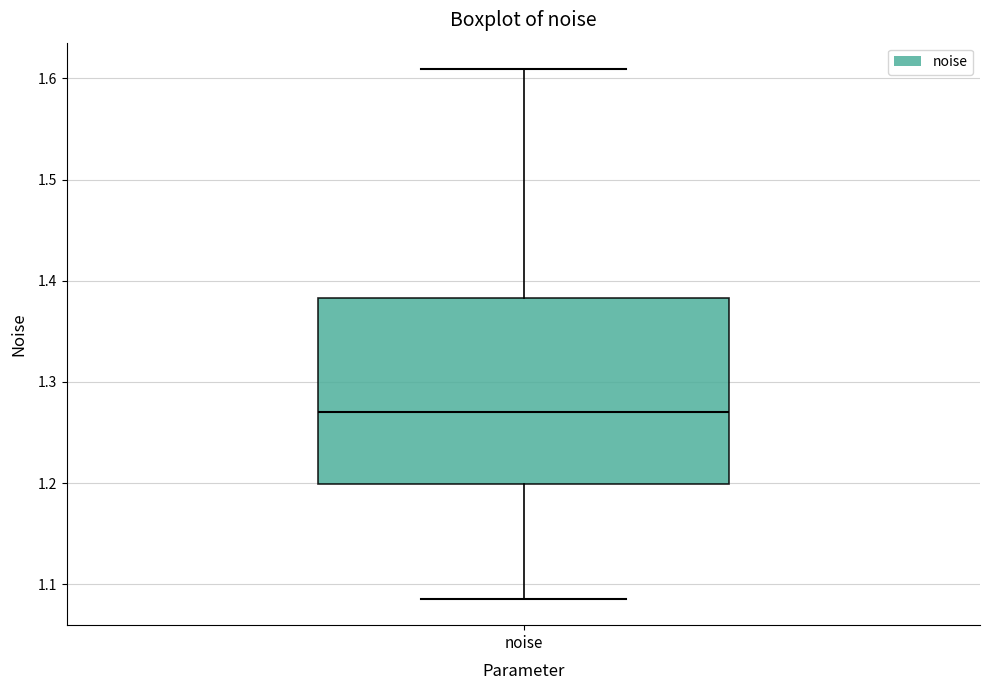

Where is the upper edge of the box for noise on the y-axis? The values are not printed on the chart, so give them approximately, as read against the axis.

1.38